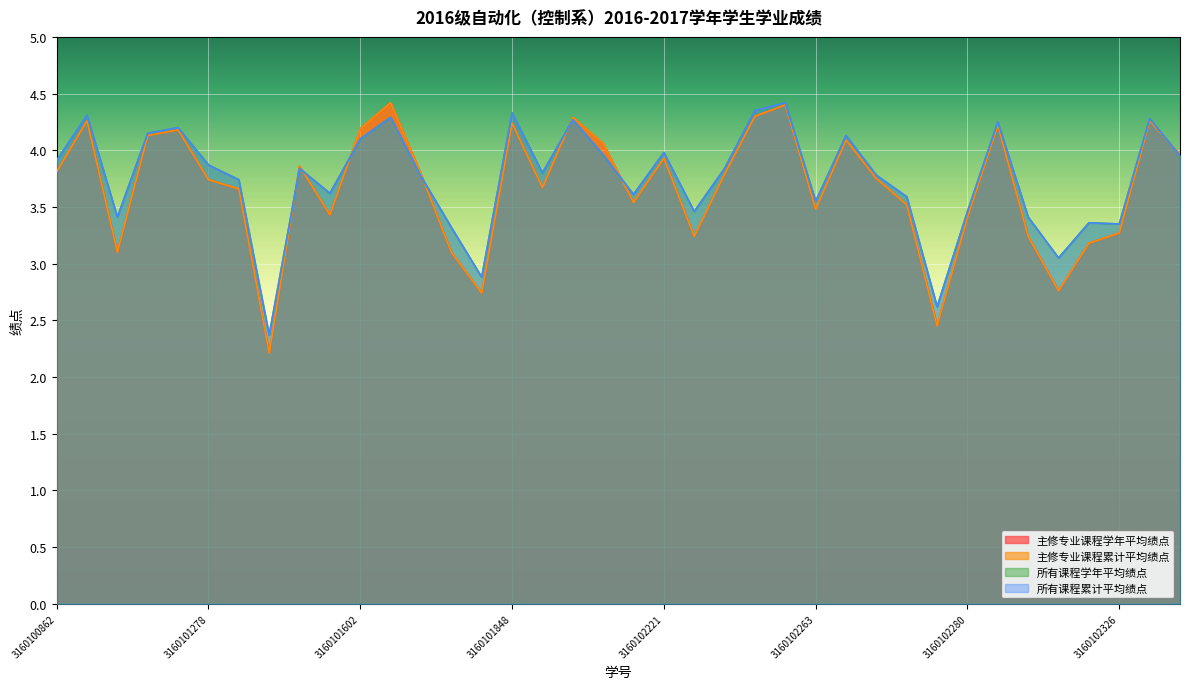

What are all the series names shown in the legend?

主修专业课程学年平均绩点, 主修专业课程累计平均绩点, 所有课程学年平均绩点, 所有课程累计平均绩点